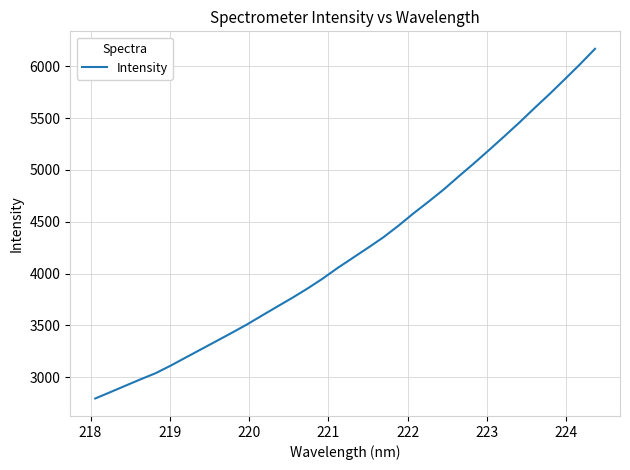

What is the difference between the maximum and minimum values?

3378.0